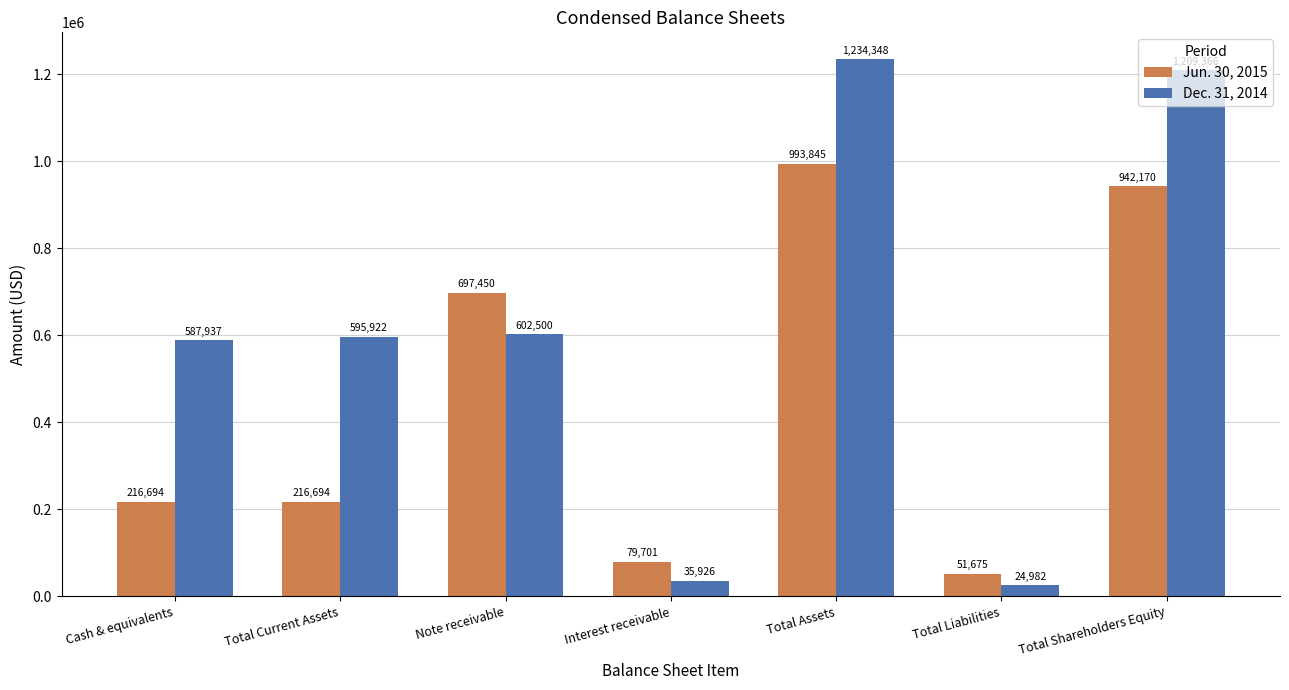

What is the label of the 3rd bar from the right?

Total Assets